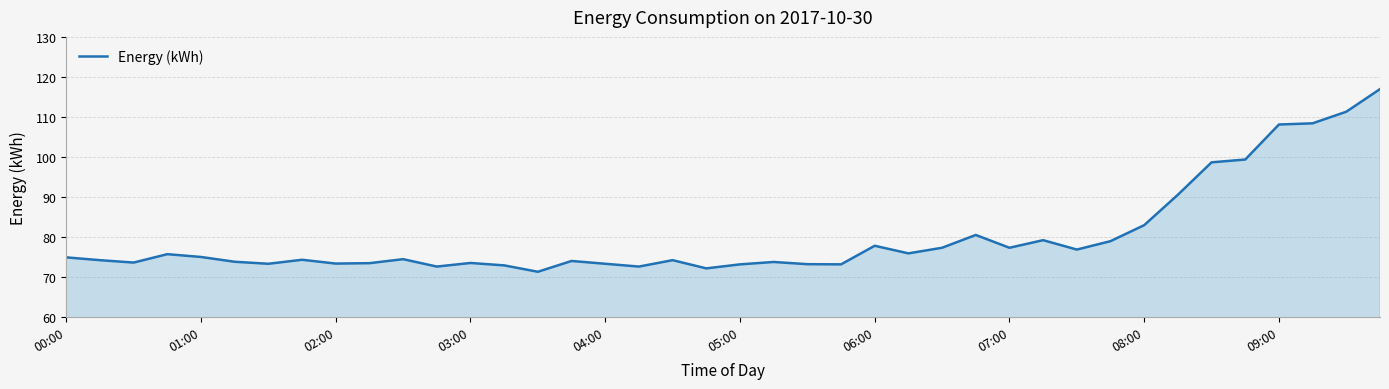

What is the greatest value displayed?

117.0